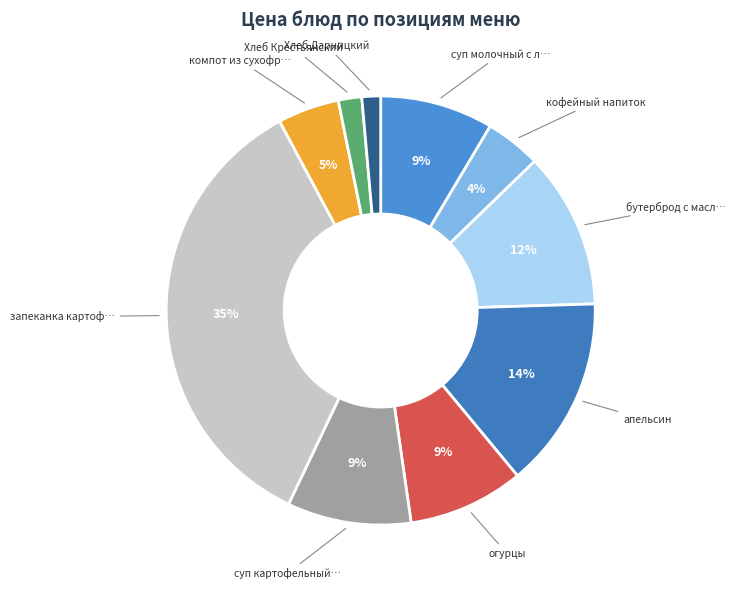

To the nearest percent, what is the difference between the largest and smallest slice percentages?

34%